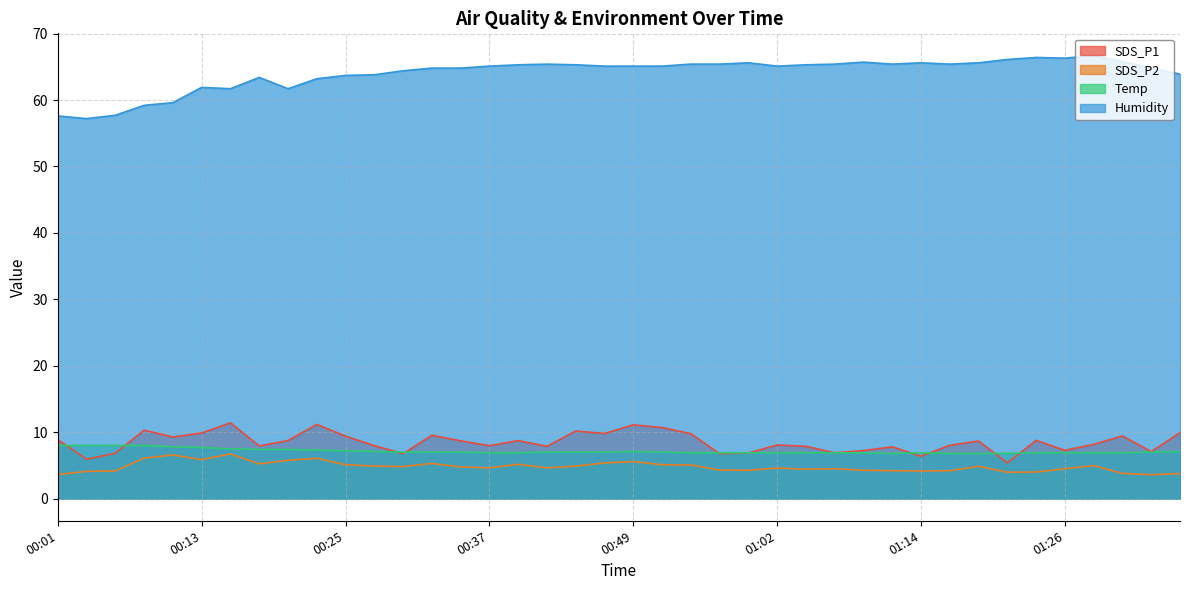

Count the number of categories in the chart.

40